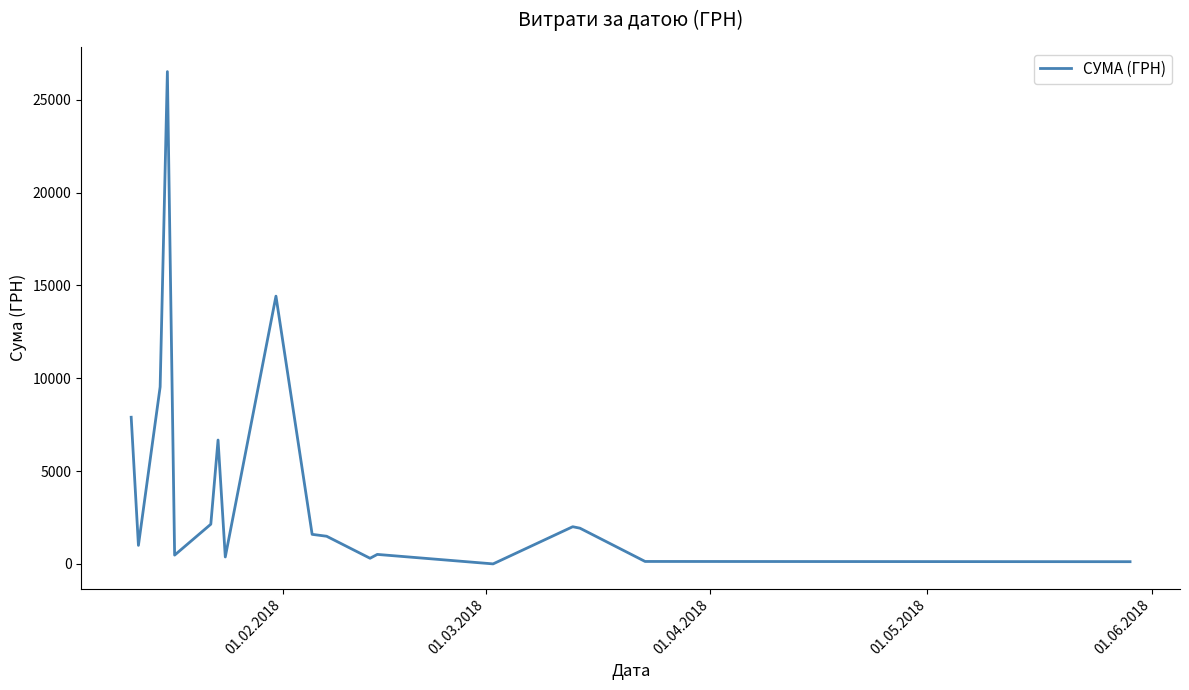

Does the chart have visible grid lines?

No